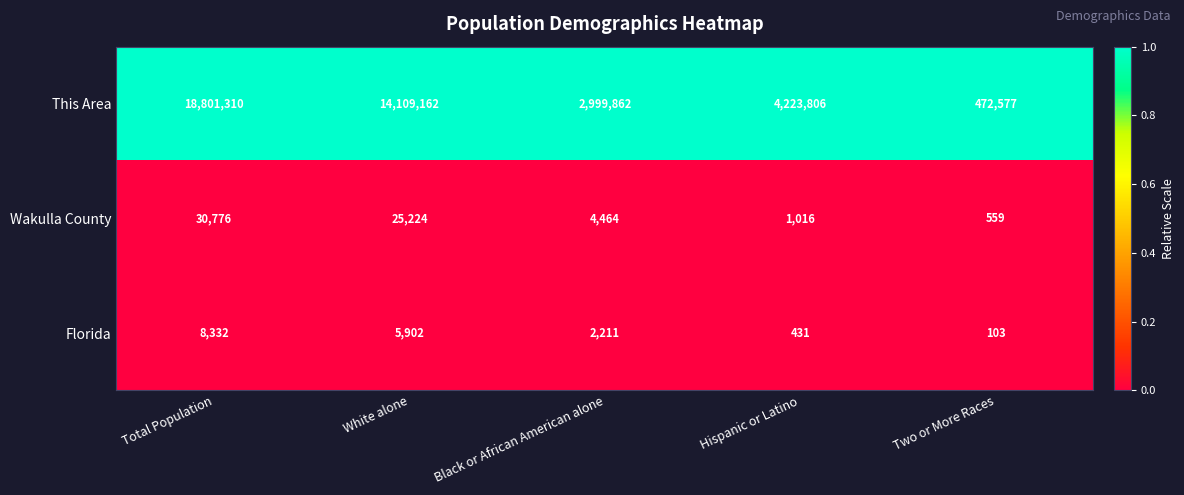

What is the maximum value shown in the chart?

18801310